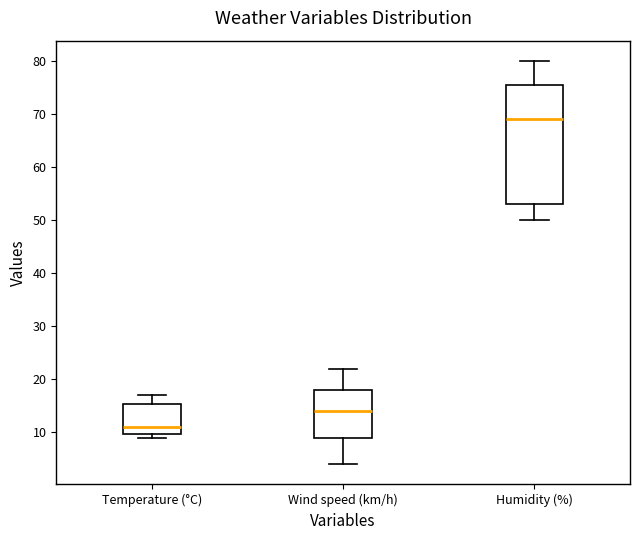

Where does the median line of the box for Temperature (°C) sit on the y-axis? The values are not printed on the chart, so give them approximately, as read against the axis.

11